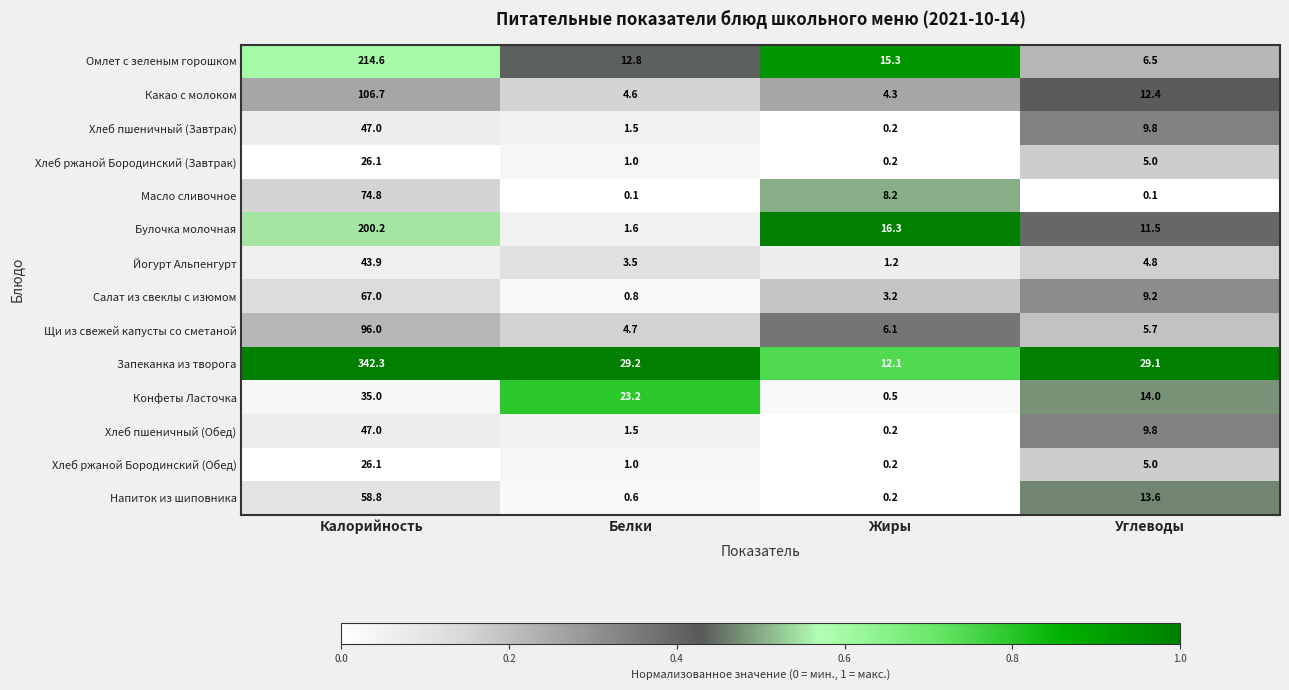

At which label does Напиток из шиповника reach its minimum?

Жиры